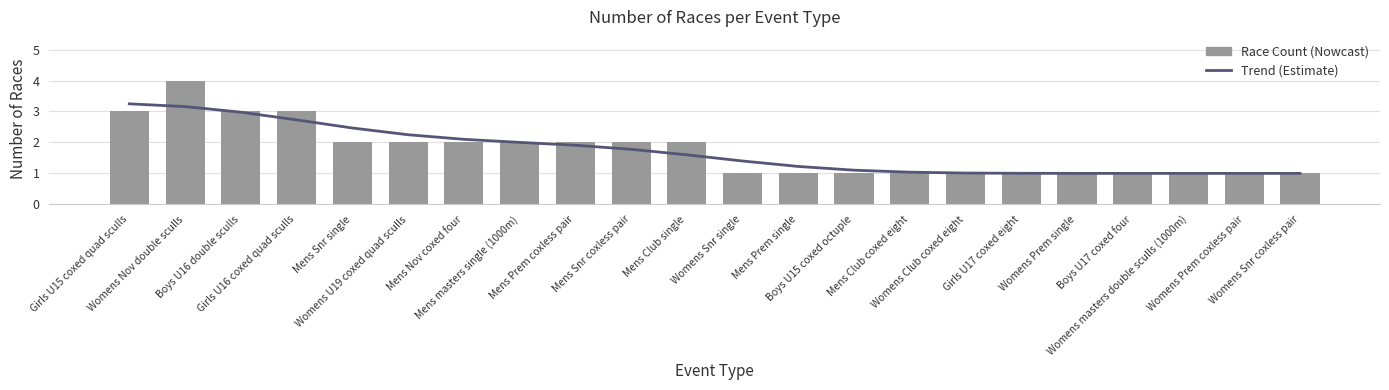

What is the minimum value for Trend (Estimate)?

1.0